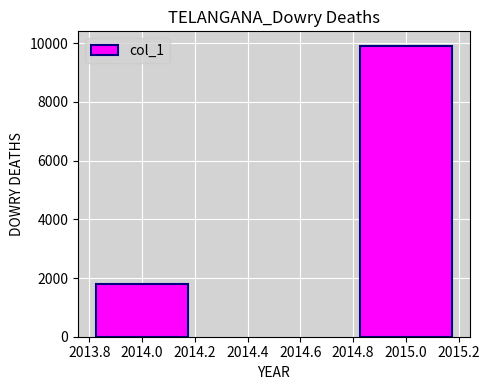

Are the bars horizontal?

No